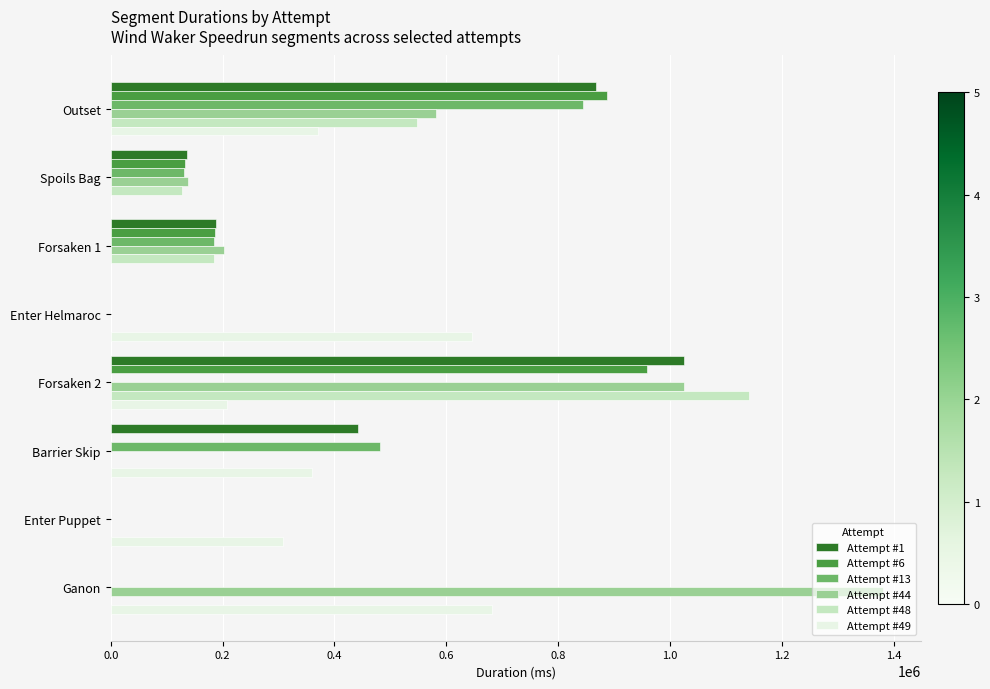

Between Spoils Bag and Ganon, which series saw the biggest shift?

Attempt #44